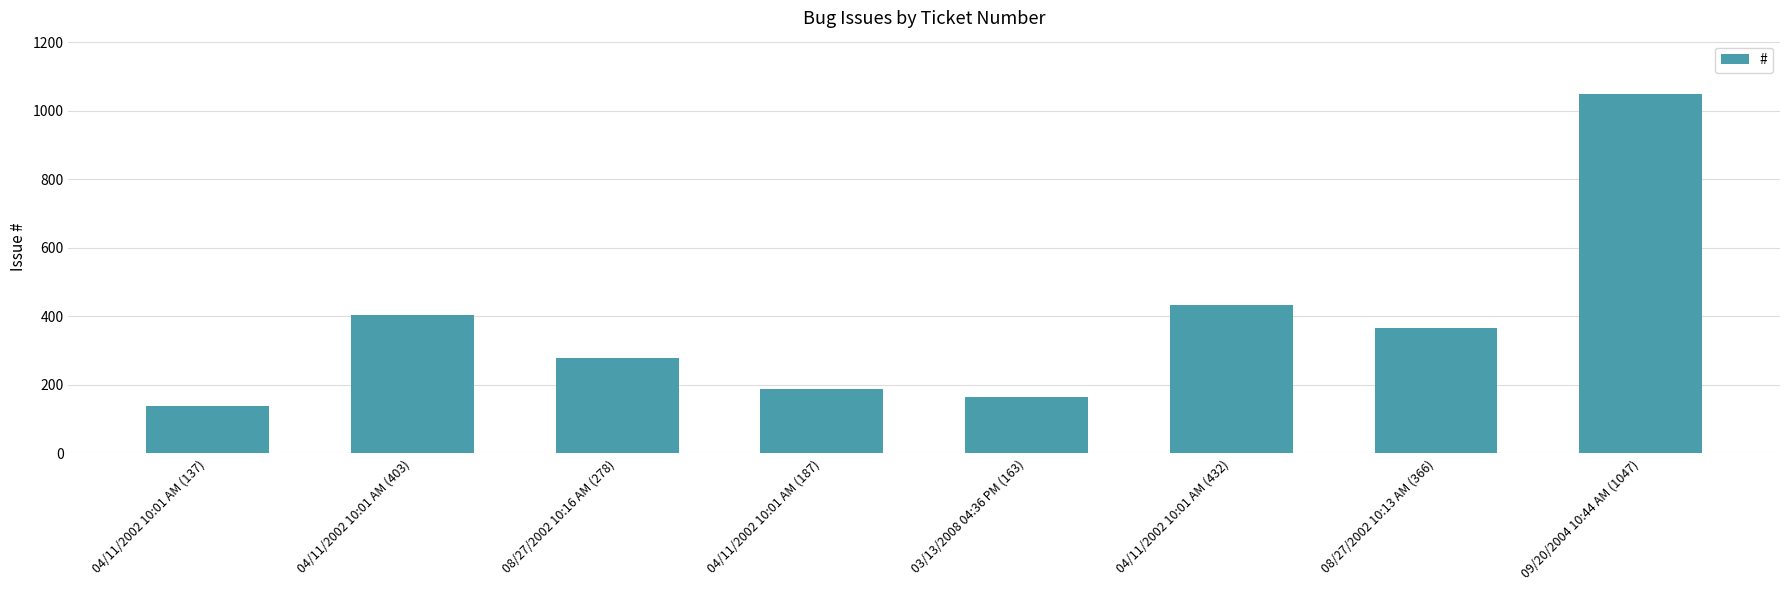

What is the label of the 1st bar from the left?

04/11/2002 10:01 AM (137)